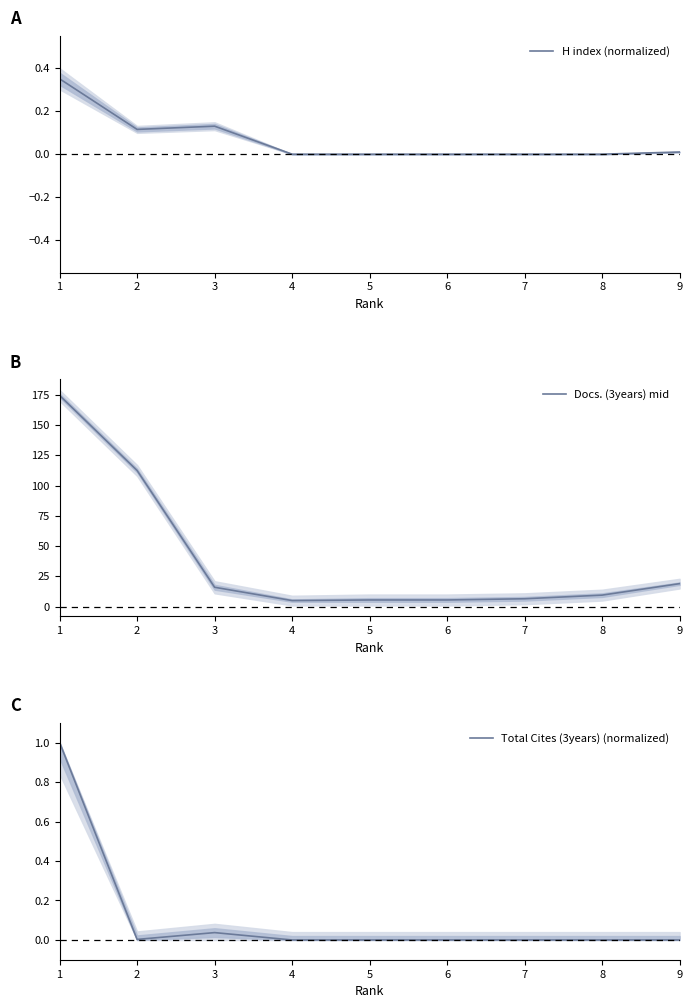

How many distinct data groups are displayed?

3